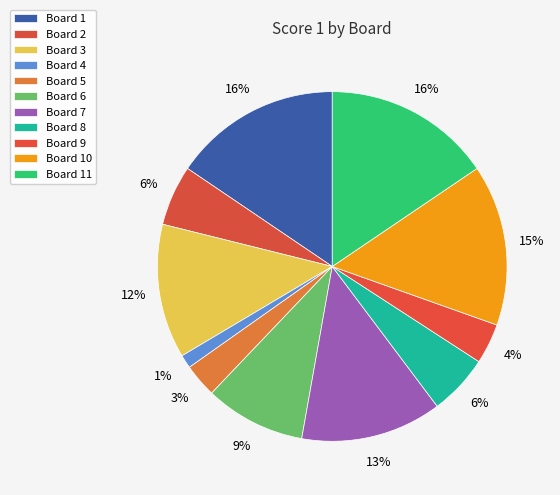

How many segments does this pie chart have?

11